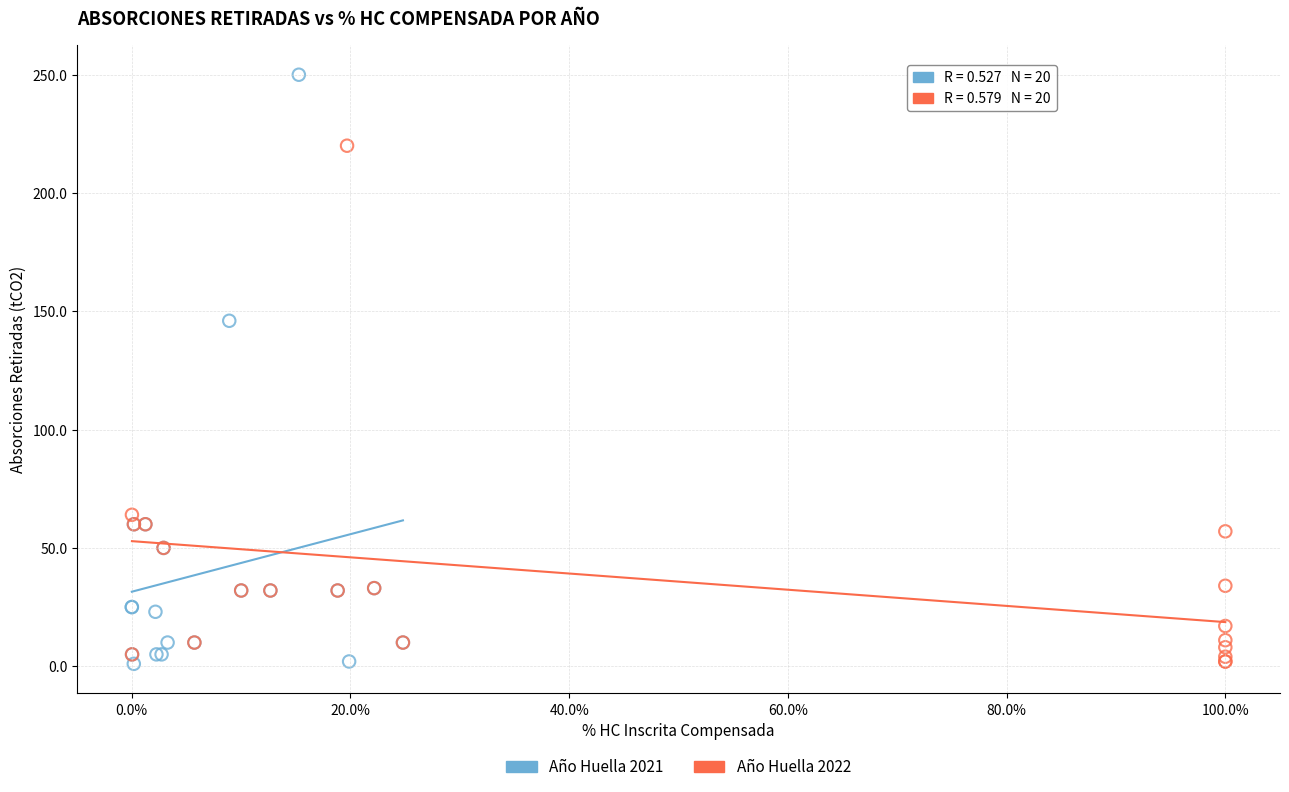

What are all the series names shown in the legend?

Año Huella 2021, Año Huella 2022